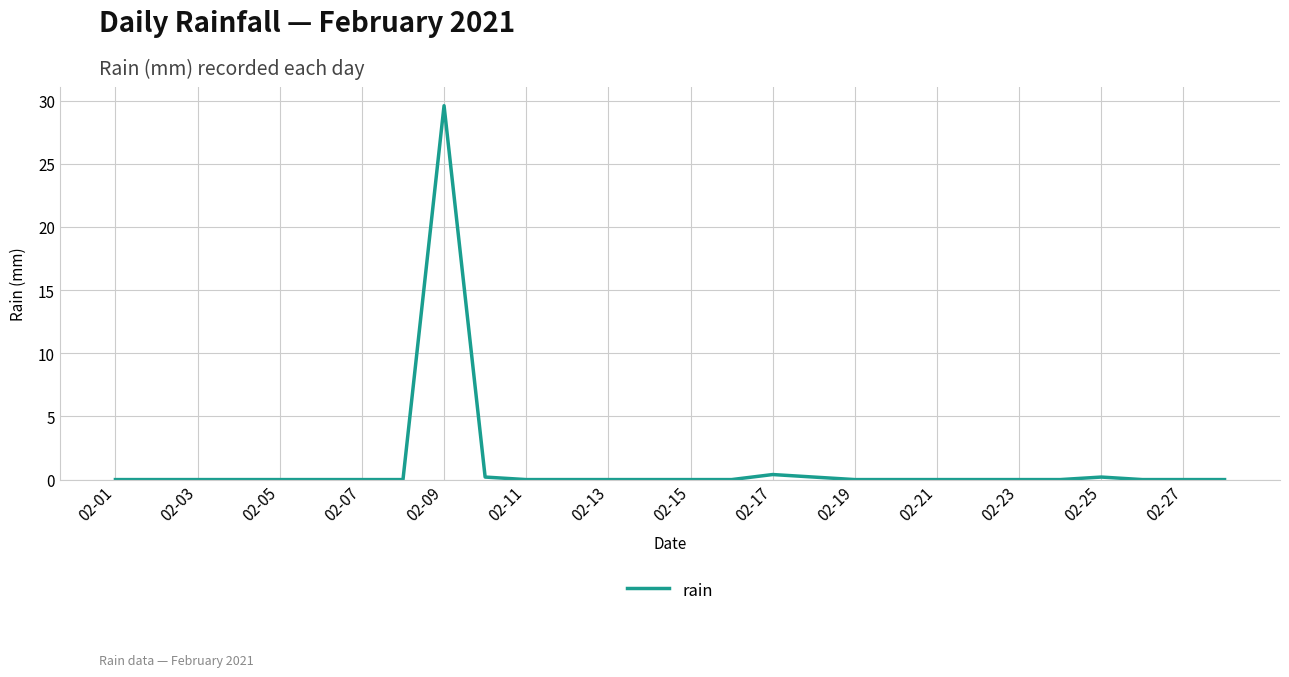

What is the maximum value shown in the chart?

29.6